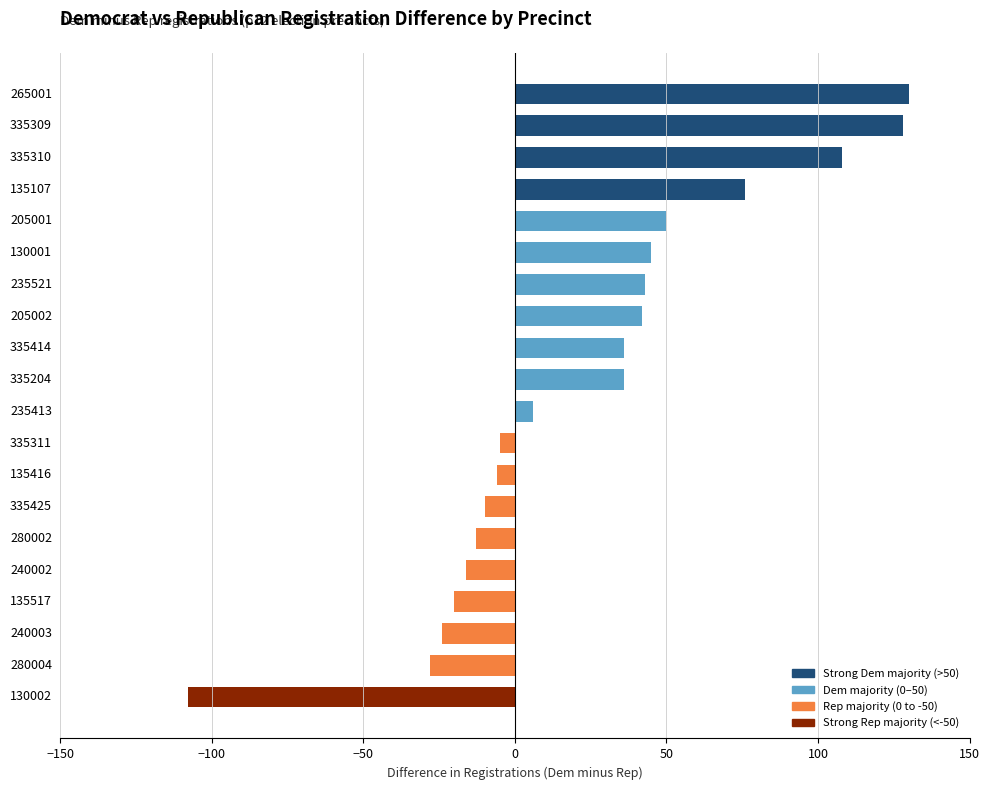

The chart shows a value of -10 at 280004. True or false?

False